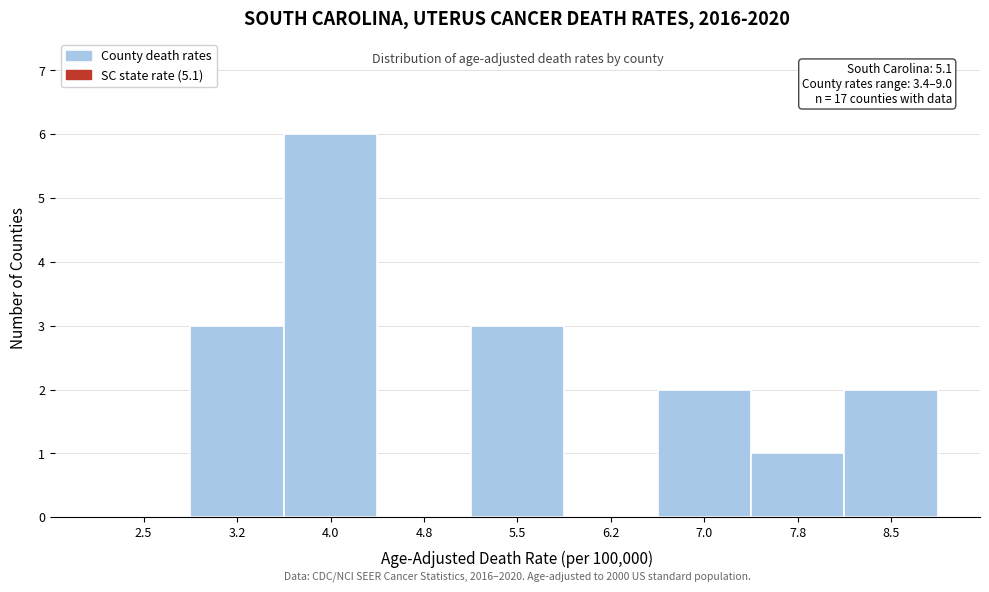

Reading right to left, what are all the values shown in this chart?

8.5=2	7.8=1	7.0=2	6.2=0	5.5=3	4.8=0	4.0=6	3.2=3	2.5=0